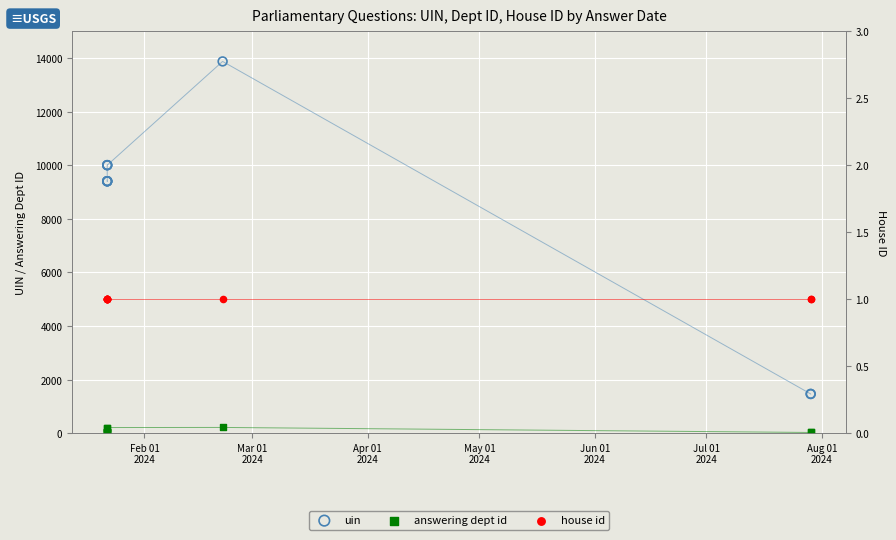

Which series reaches the maximum Y coordinate?

uin